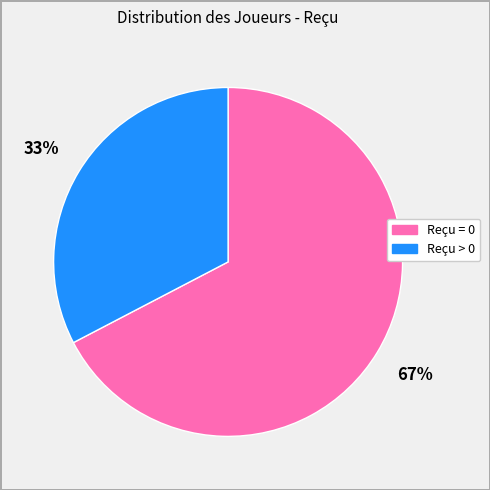

Approximately how many times larger is the value at Reçu > 0 compared to Reçu = 0?

0.5